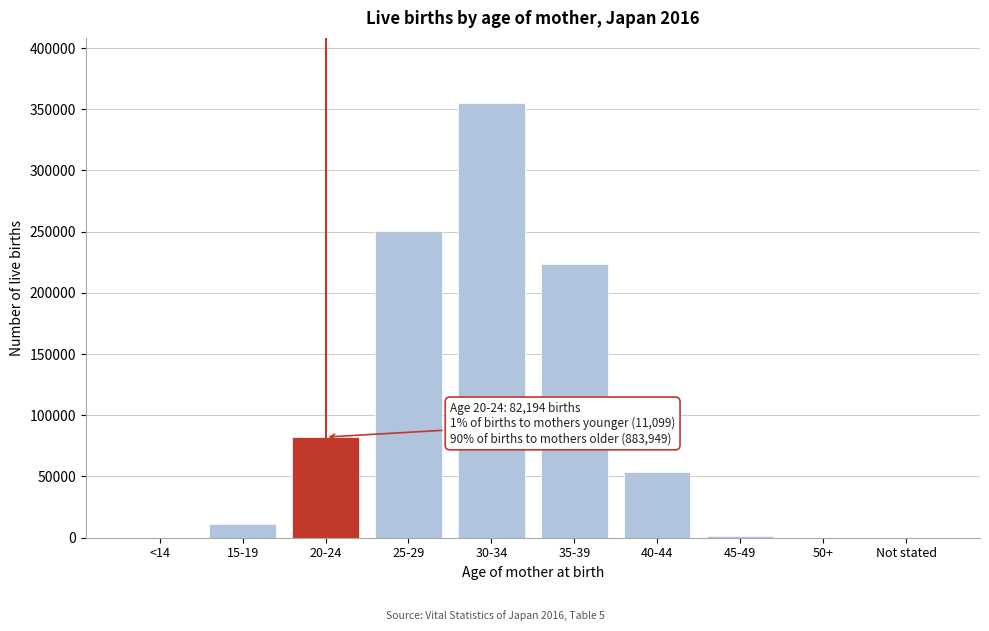

What is the sum of all values?

977242